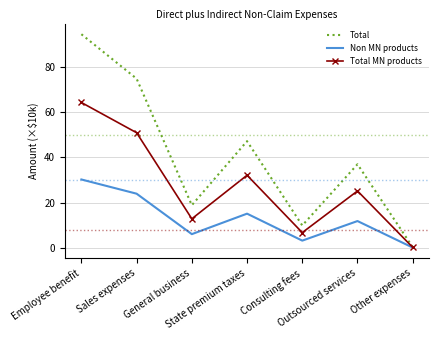

What is the difference between the Total values at Outsourced services and State premium taxes?

10.2